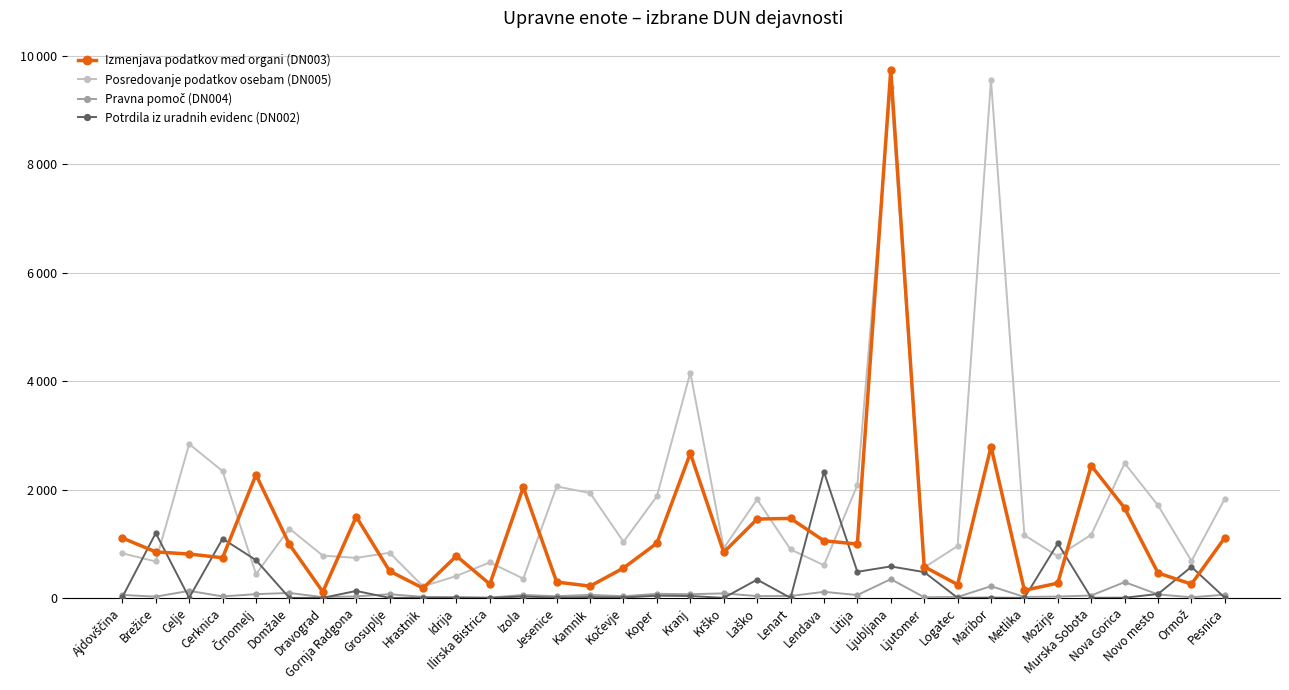

Which label corresponds to the largest value in the chart?

Ljubljana